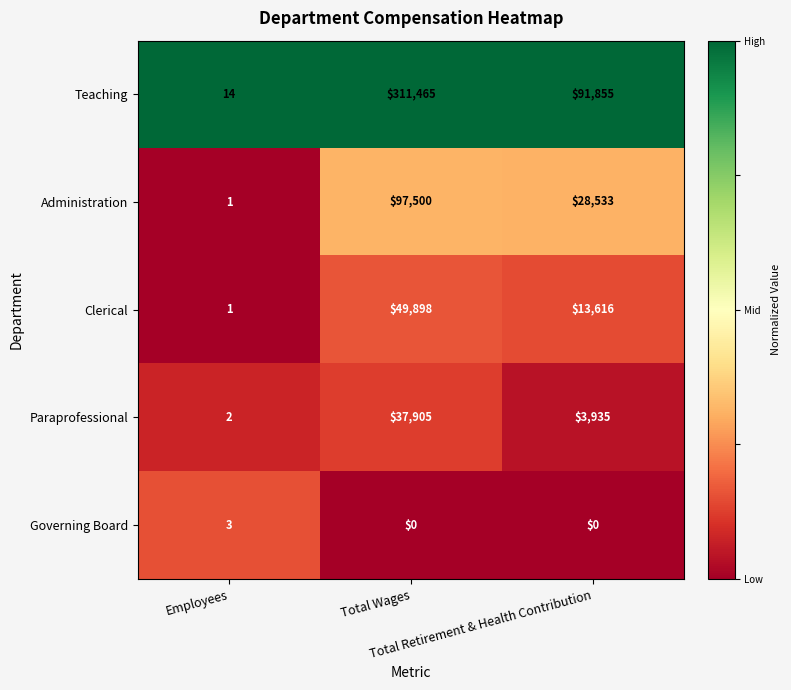

What is the maximum value shown in the chart?

311465